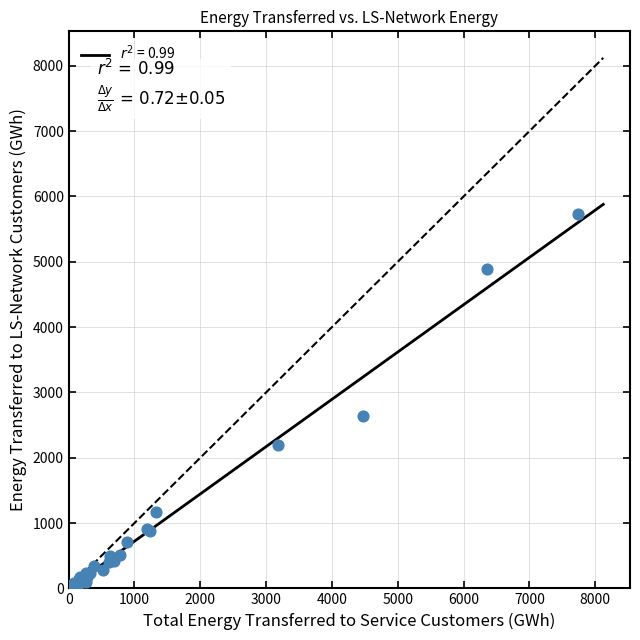

What Y value in the scatter plot is closest to 2872?

2638.2